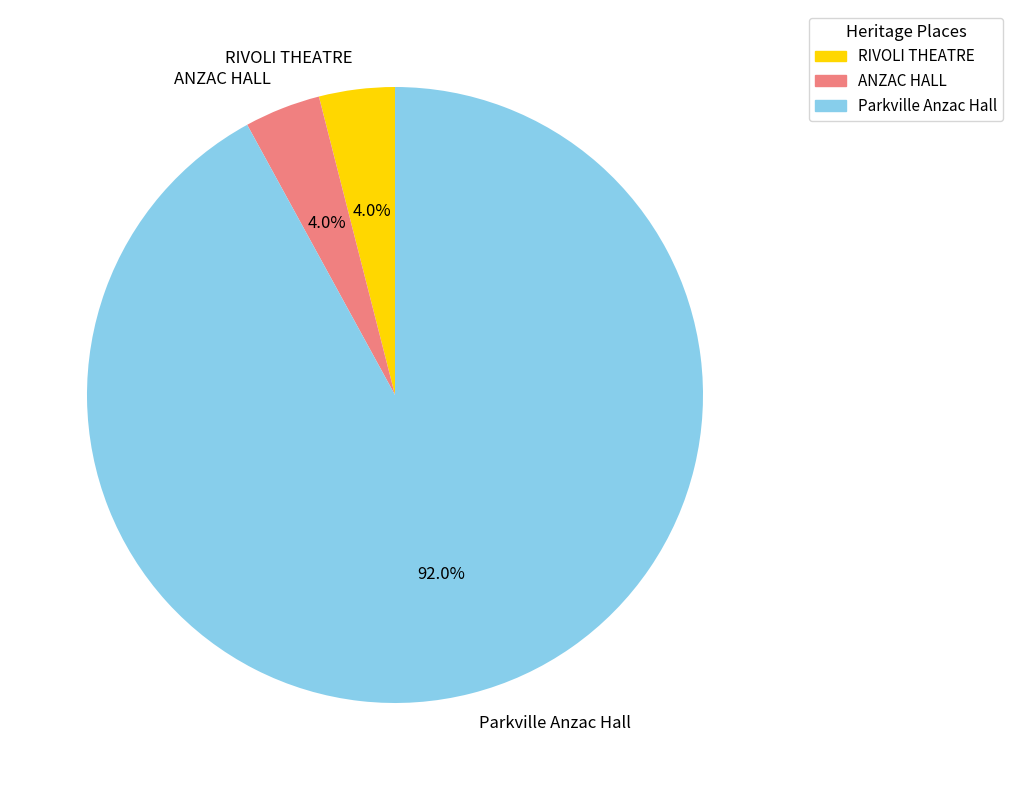

What is the ratio of the value at RIVOLI THEATRE to the value at ANZAC HALL?

1.0